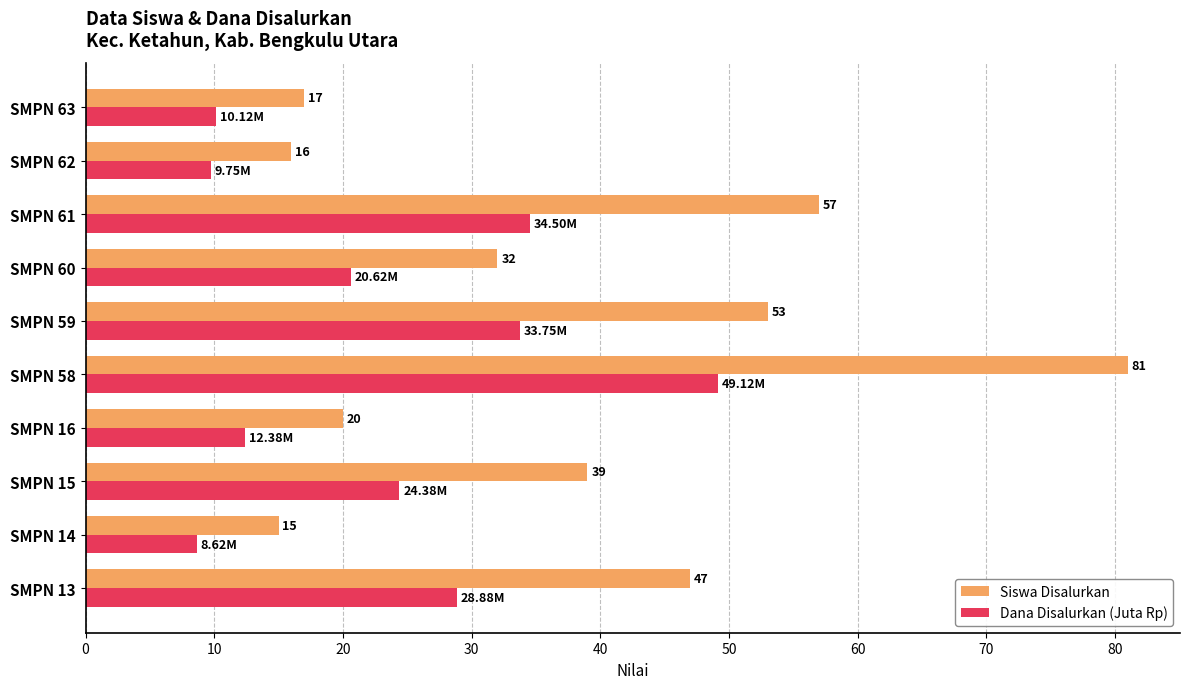

Rank the series by their average value, from lowest to highest.

Dana Disalurkan (Juta Rp), Siswa Disalurkan